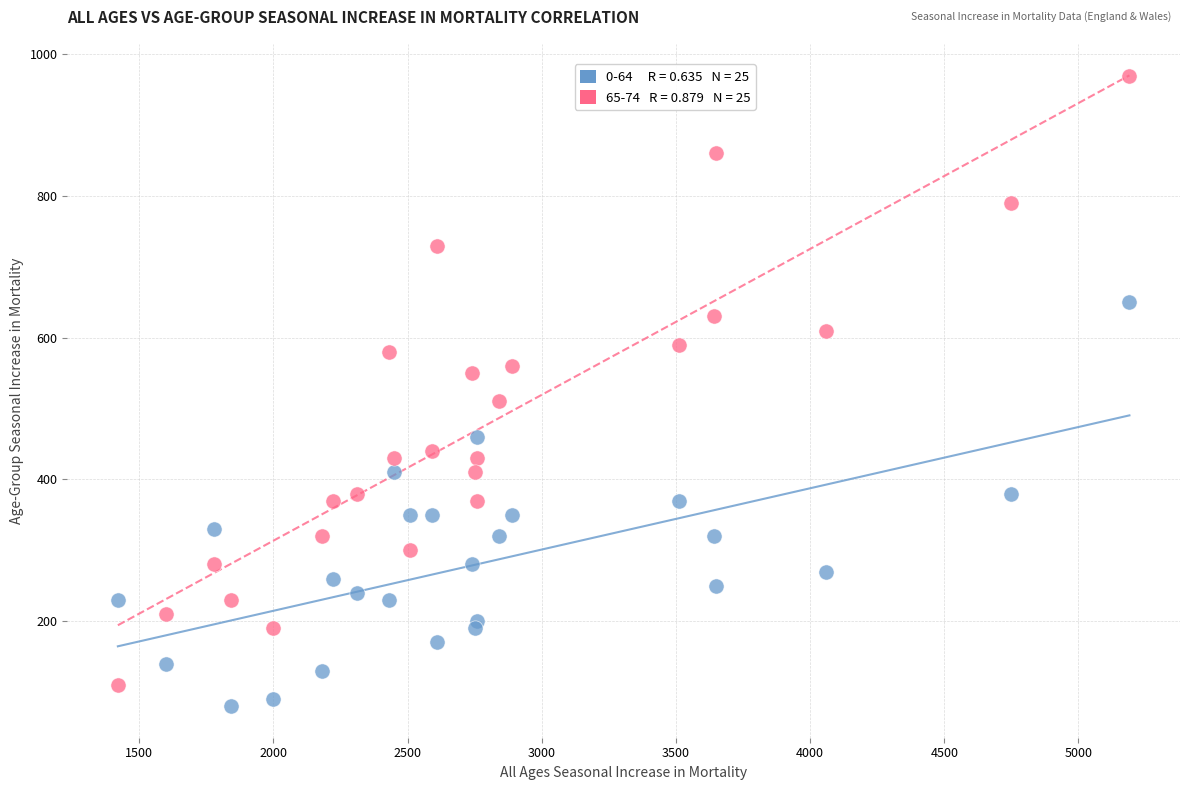

Across all series, what Y value is closest to 525?

510